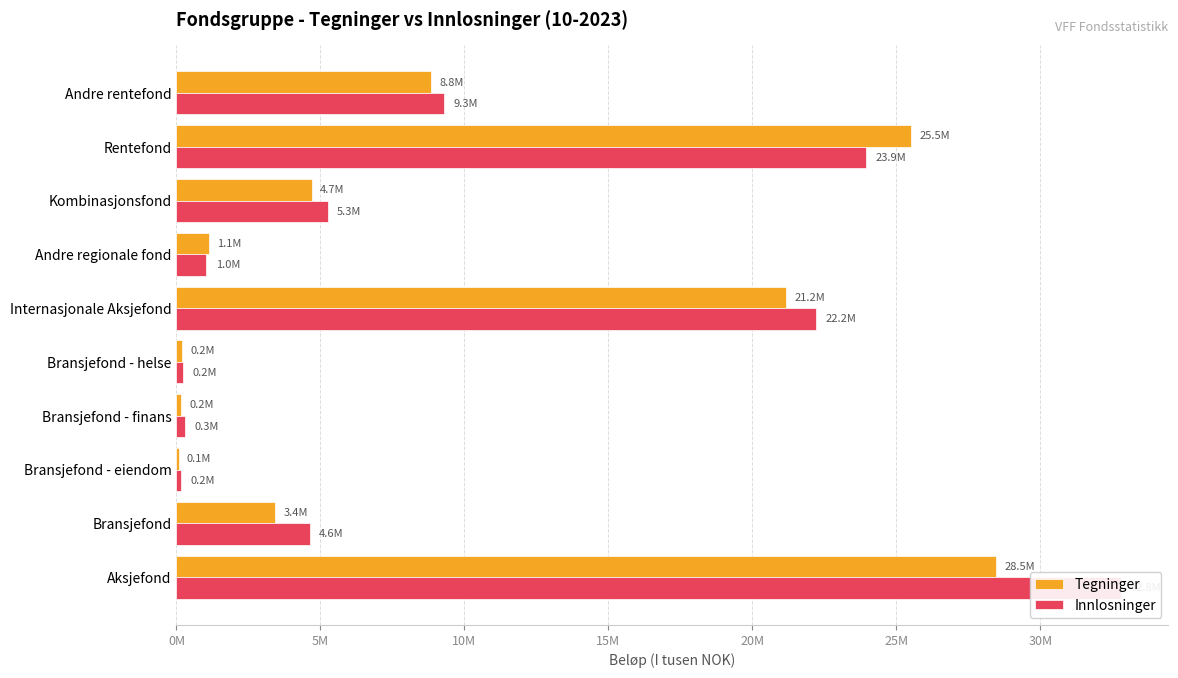

What is the highest value of the Tegninger series?

28458688.6